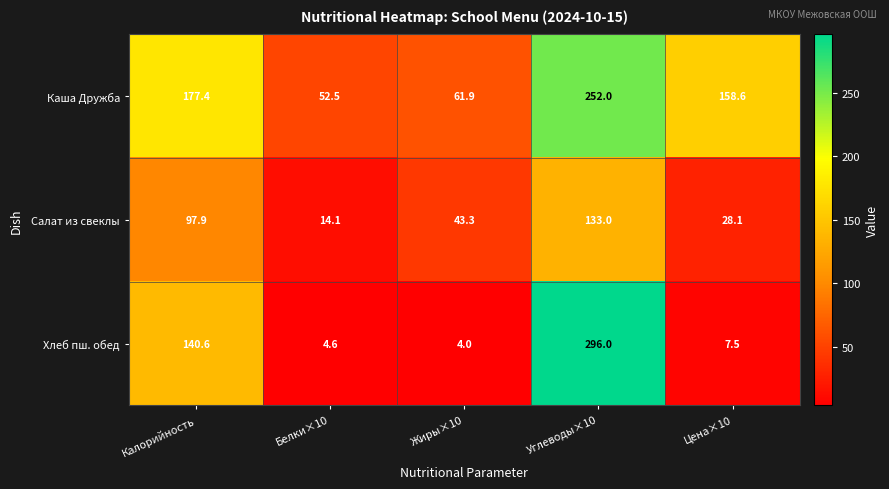

At which category is the sum across all series the highest?

Углеводы×10